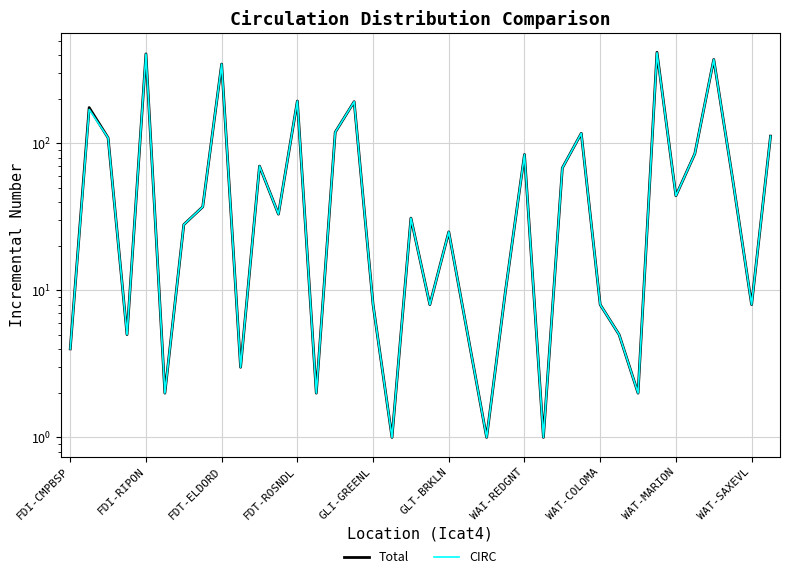

What is the value of the CIRC point at the 10th from the left?

3